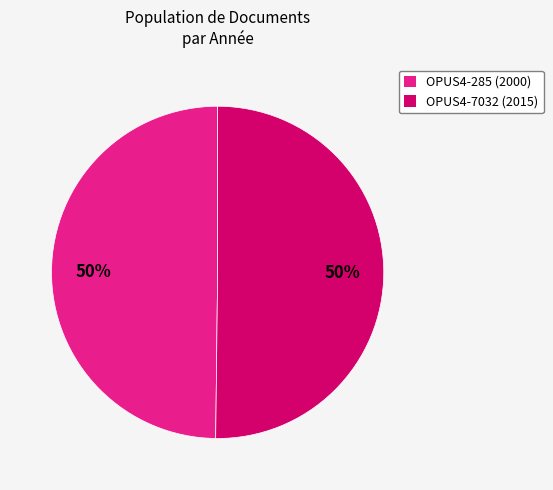

To the nearest percent, what percentage of the pie is OPUS4-285 (2000)?

50%